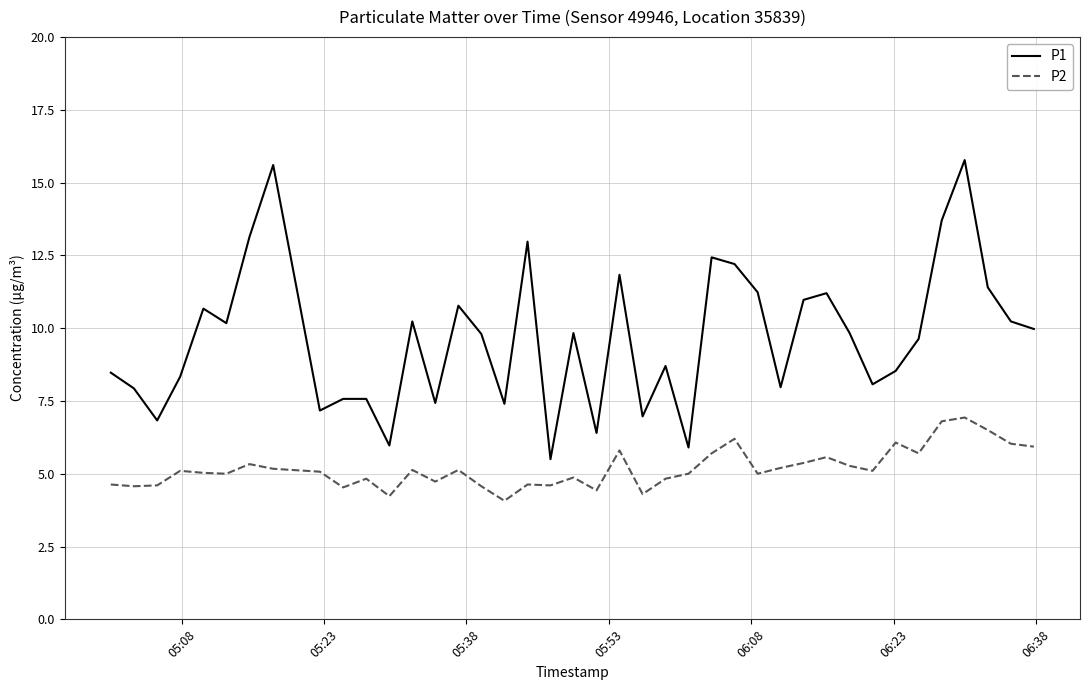

Which series has the largest range (max minus min)?

P1